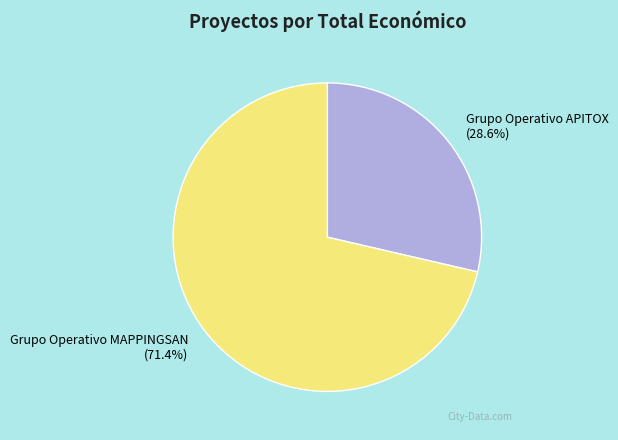

Count the number of slices in the pie.

2